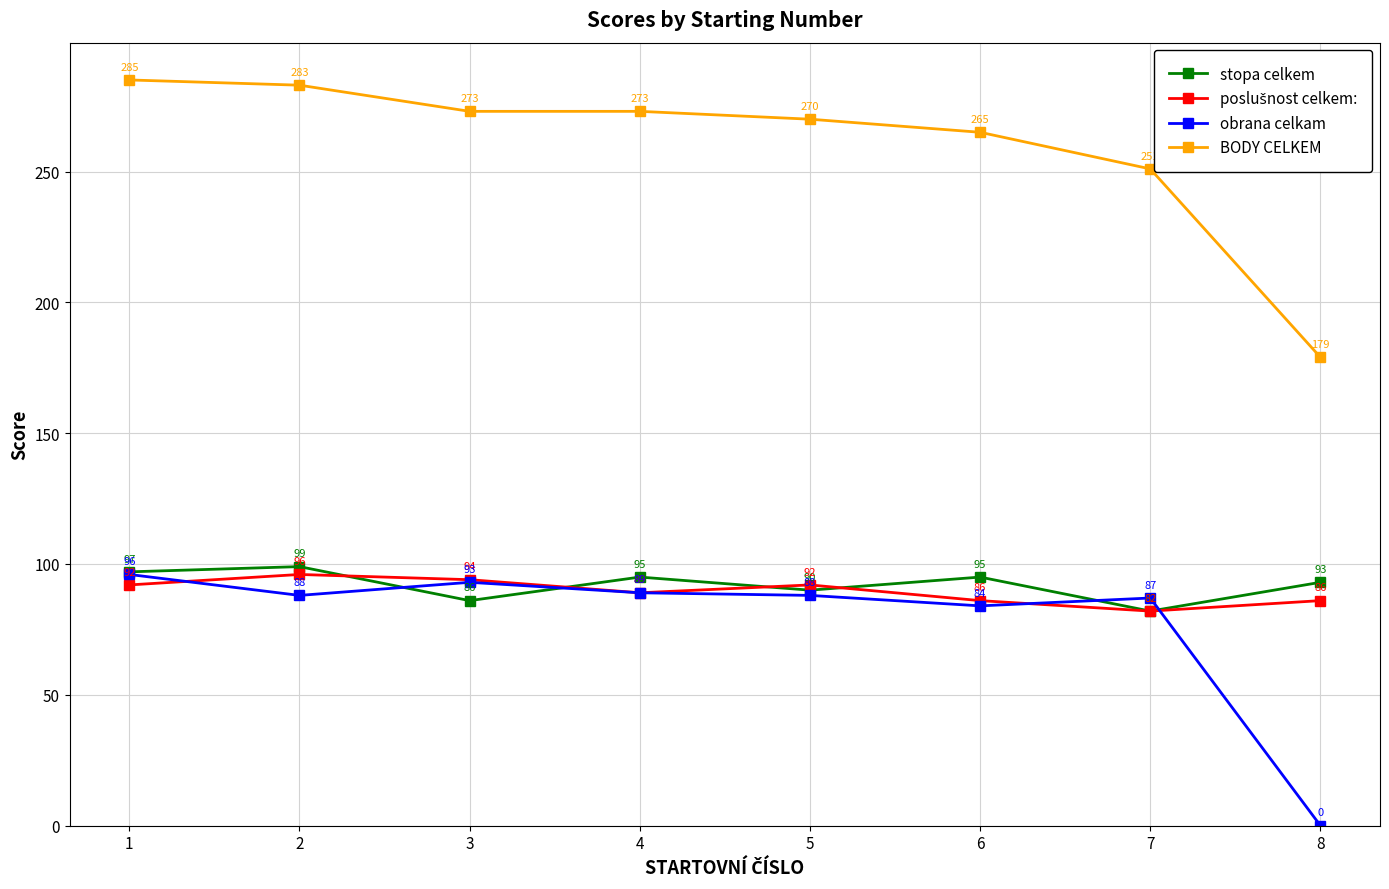

Which series has the largest range (max minus min)?

BODY CELKEM